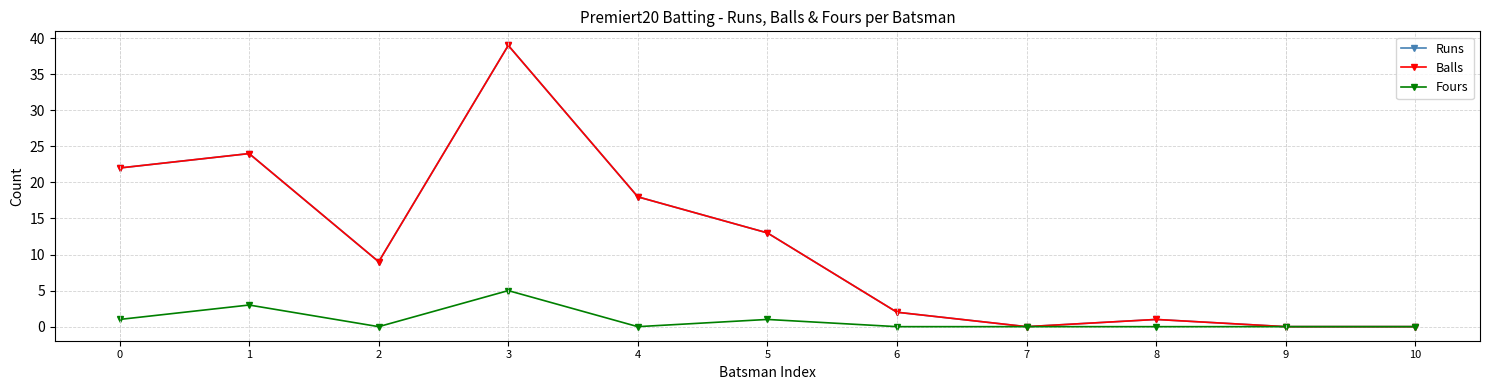

Which series has the largest total across all categories?

Runs